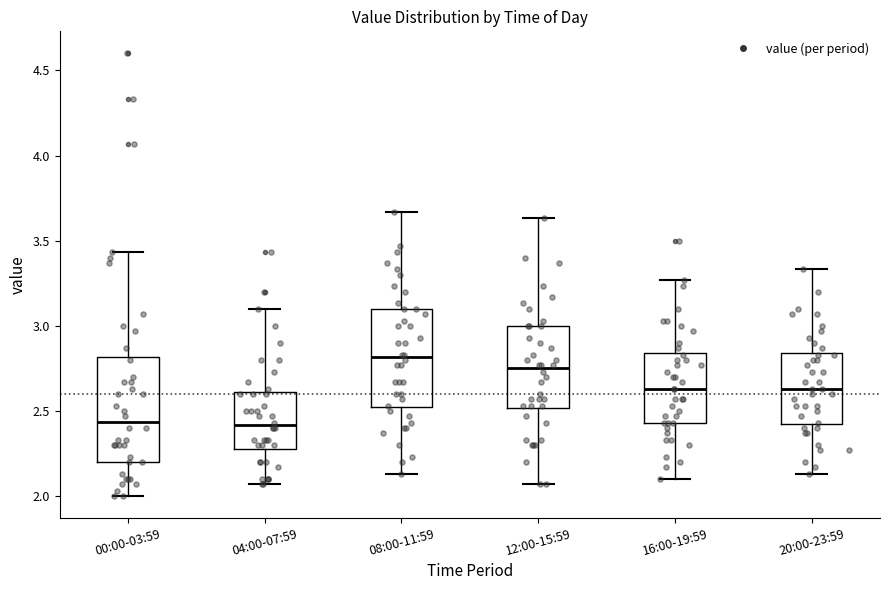

Reading left to right, transcribe this box plot: for each box, give where its median line is, the range the box spans, and where its two whiskers end, as read against the y-axis. The values are not printed on the chart, so give them approximately, as read against the axis.

00:00-03:59: median 2.45, box 2.20 to 2.80, whiskers 2.00 to 3.45
04:00-07:59: median 2.40, box 2.30 to 2.60, whiskers 2.05 to 3.10
08:00-11:59: median 2.80, box 2.50 to 3.10, whiskers 2.15 to 3.65
12:00-15:59: median 2.75, box 2.50 to 3.00, whiskers 2.05 to 3.65
16:00-19:59: median 2.65, box 2.45 to 2.85, whiskers 2.10 to 3.25
20:00-23:59: median 2.65, box 2.40 to 2.85, whiskers 2.15 to 3.35